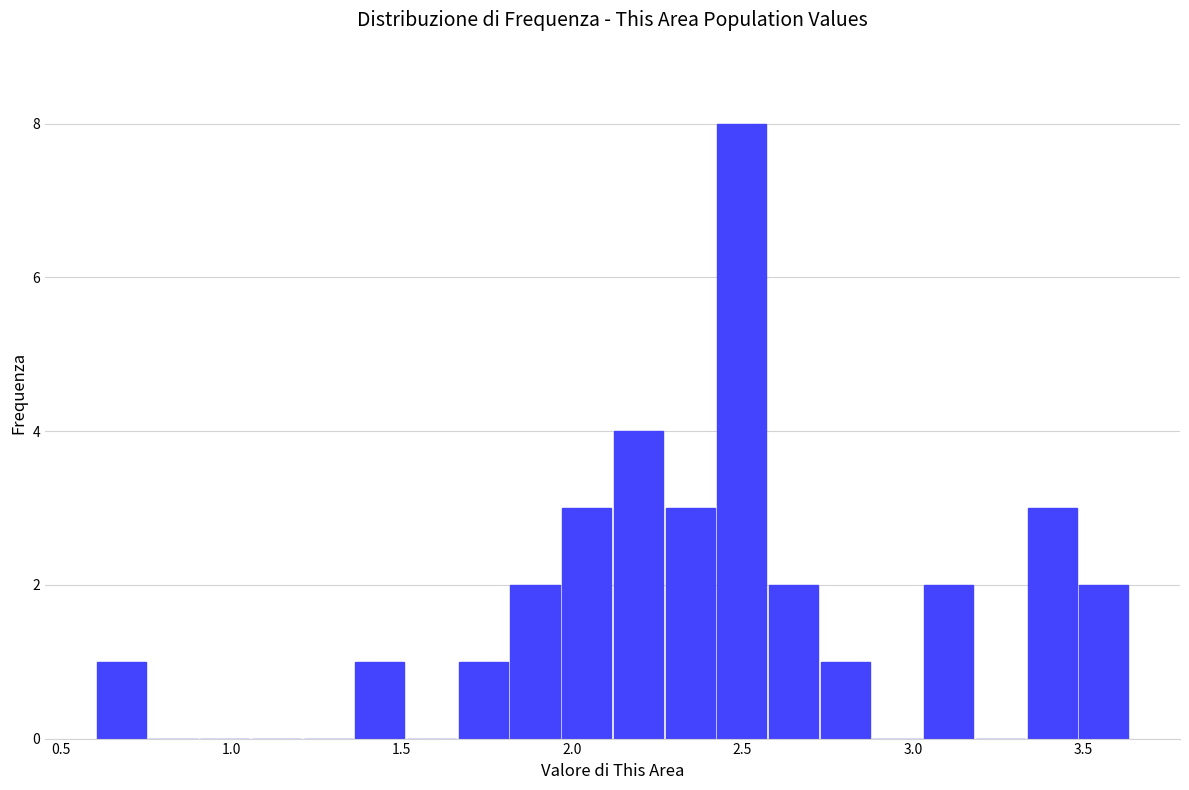

Read against the x-axis, roughly where is the centre of the tallest bar?

2.50